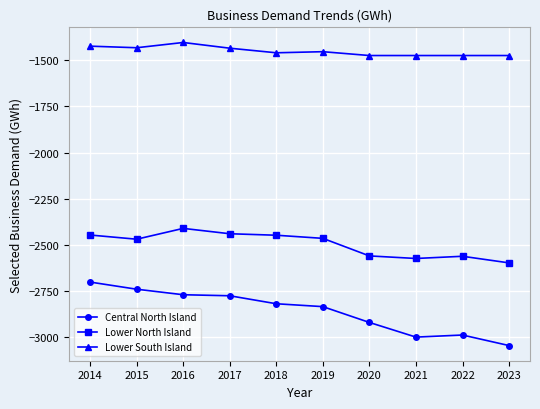

The value of Lower South Island at 2019 is -1453.5. True or false?

True